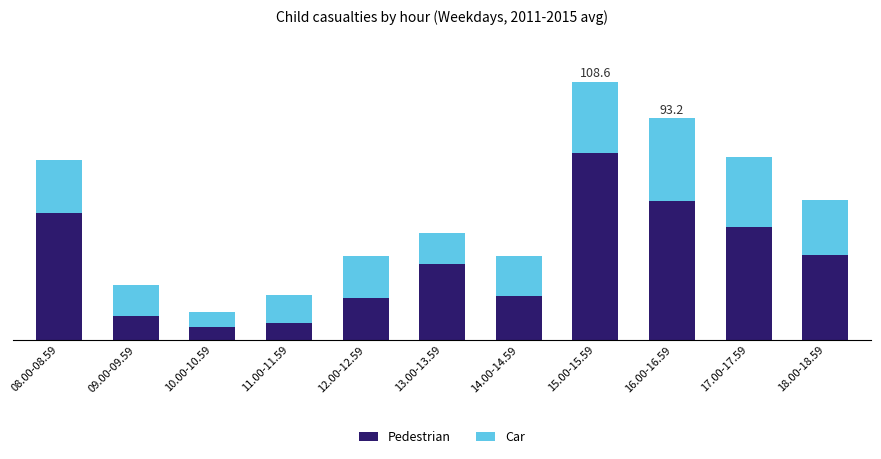

What are all the series names shown in the legend?

Pedestrian, Car